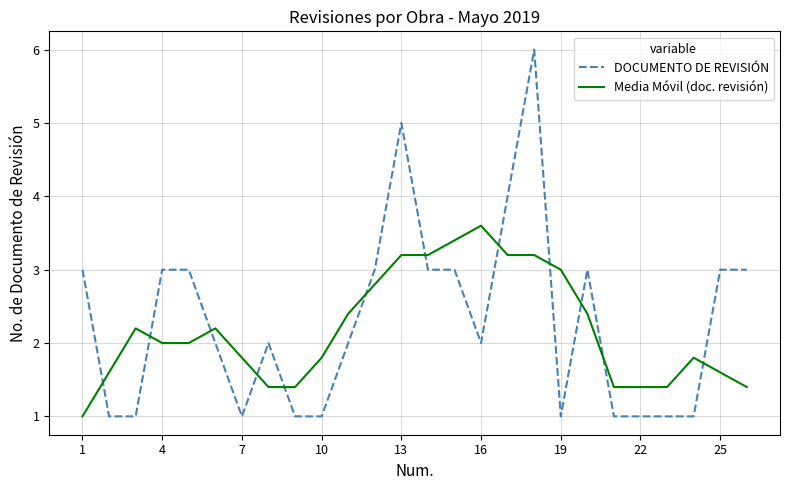

True or false: Media Móvil (doc. revisión) and DOCUMENTO DE REVISIÓN cross at least once.

True